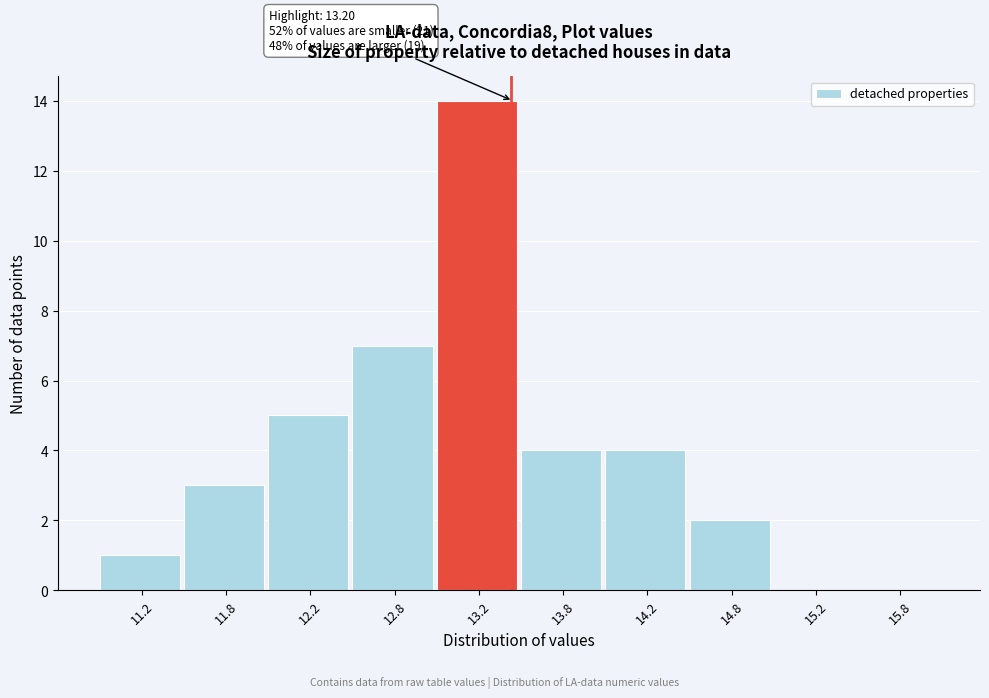

Over which range of the x-axis is the bar tallest?

13.0 to 13.5